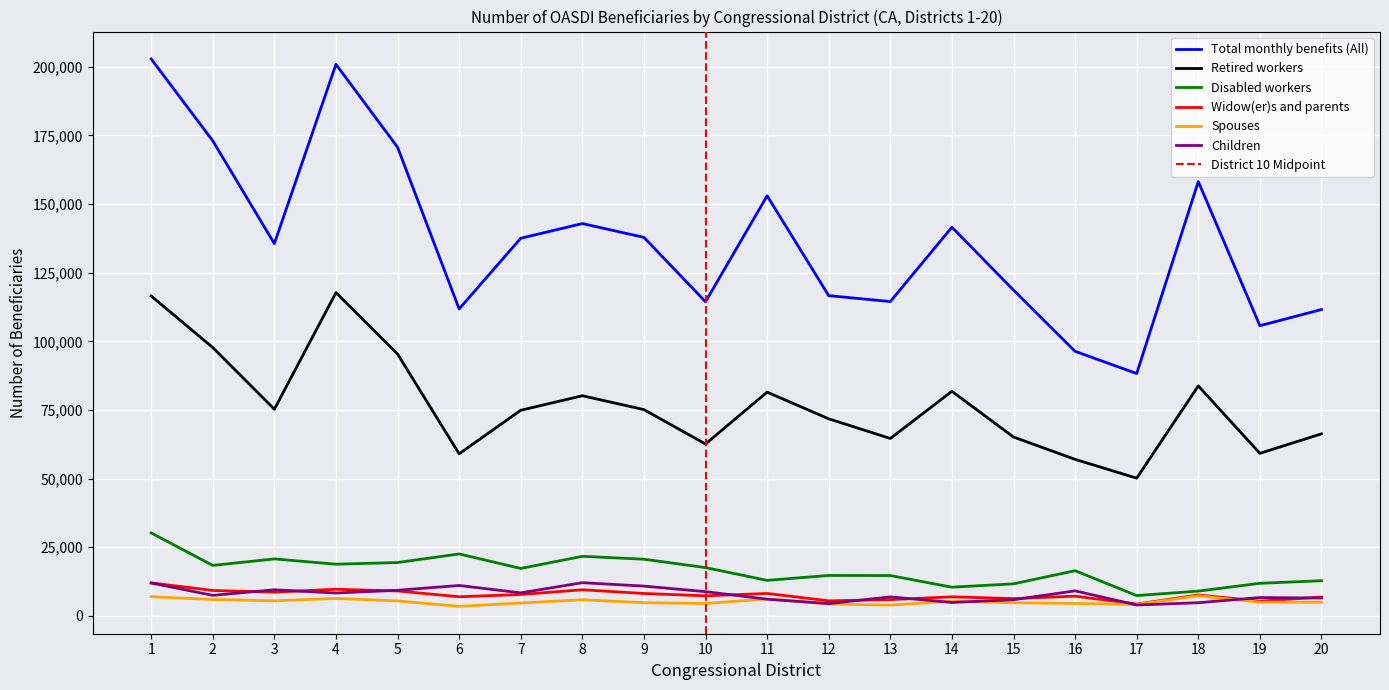

What is the sum of the Total monthly benefits (All) values at 6 and 15?

230467